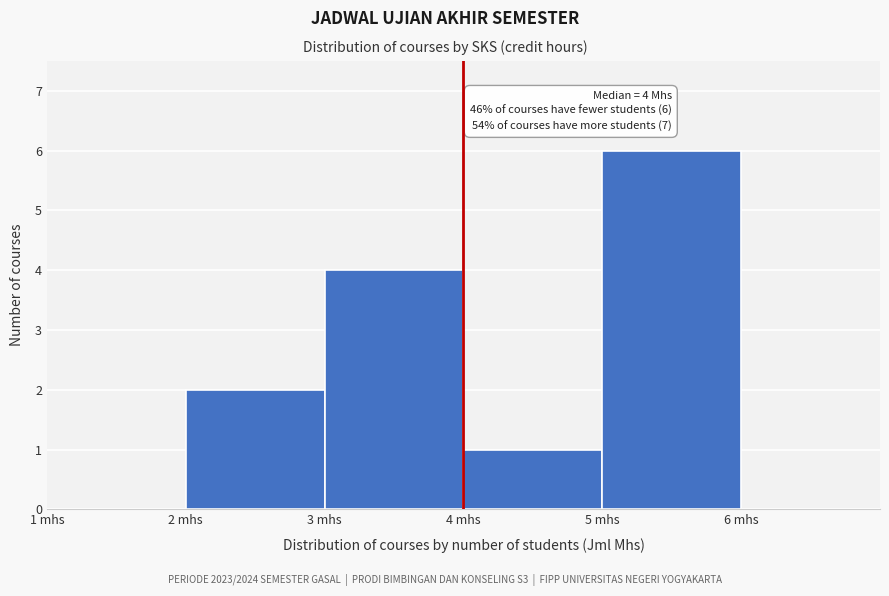

Which range on the x-axis has the tallest bar?

5 to 6